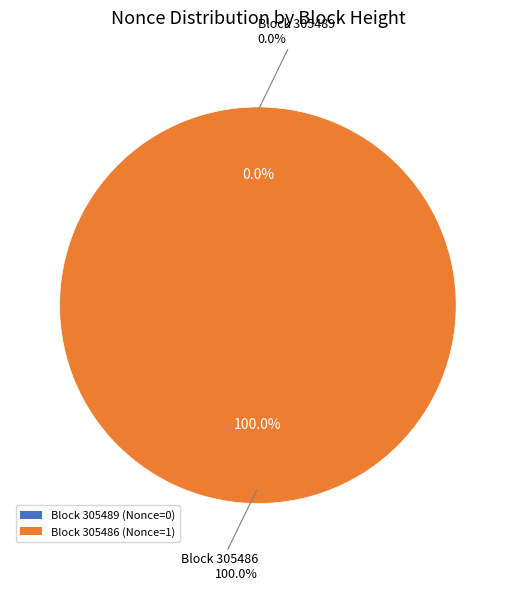

What is the largest slice in the pie chart?

305486